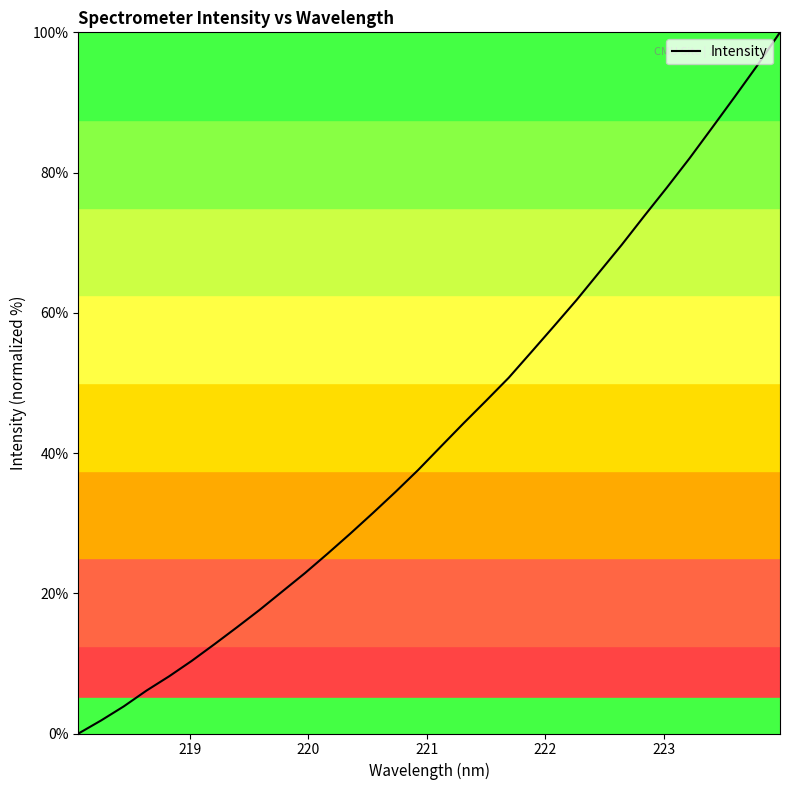

How many lines are shown in the chart?

1